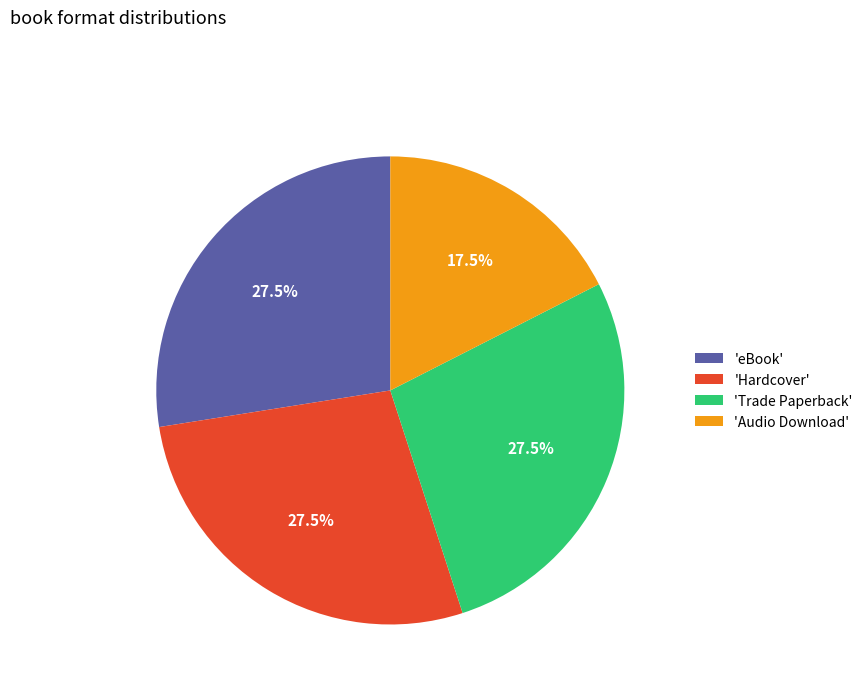

Approximately how many times larger is the value at 'Trade Paperback' compared to 'Hardcover'?

1.0